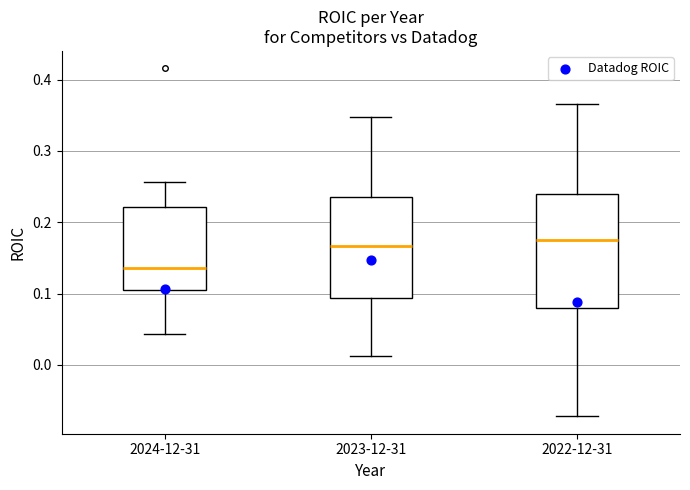

Reading left to right, transcribe this box plot: for each box, give where its median line is, the range the box spans, and where its two whiskers end, as read against the y-axis. The values are not printed on the chart, so give them approximately, as read against the axis.

2024-12-31: median 0.14, box 0.11 to 0.22, whiskers 0.04 to 0.26
2023-12-31: median 0.17, box 0.09 to 0.24, whiskers 0.01 to 0.35
2022-12-31: median 0.18, box 0.08 to 0.24, whiskers -0.07 to 0.37